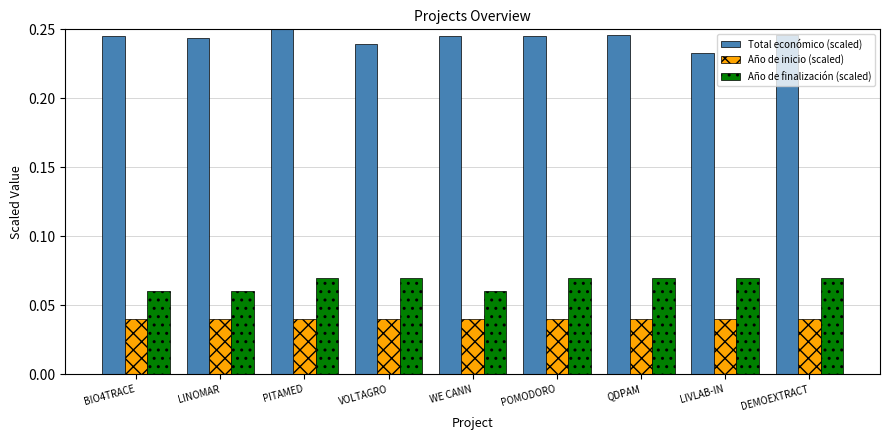

Which series has the largest total across all categories?

Total económico (scaled)